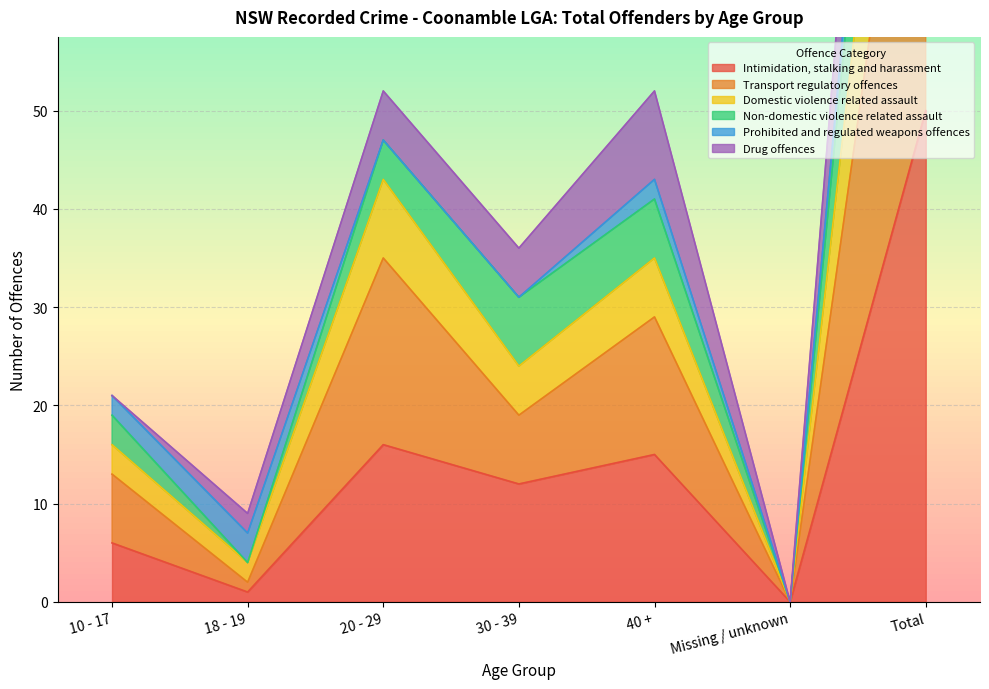

The Intimidation, stalking and harassment series shows 4 at 40 +. True or false?

False